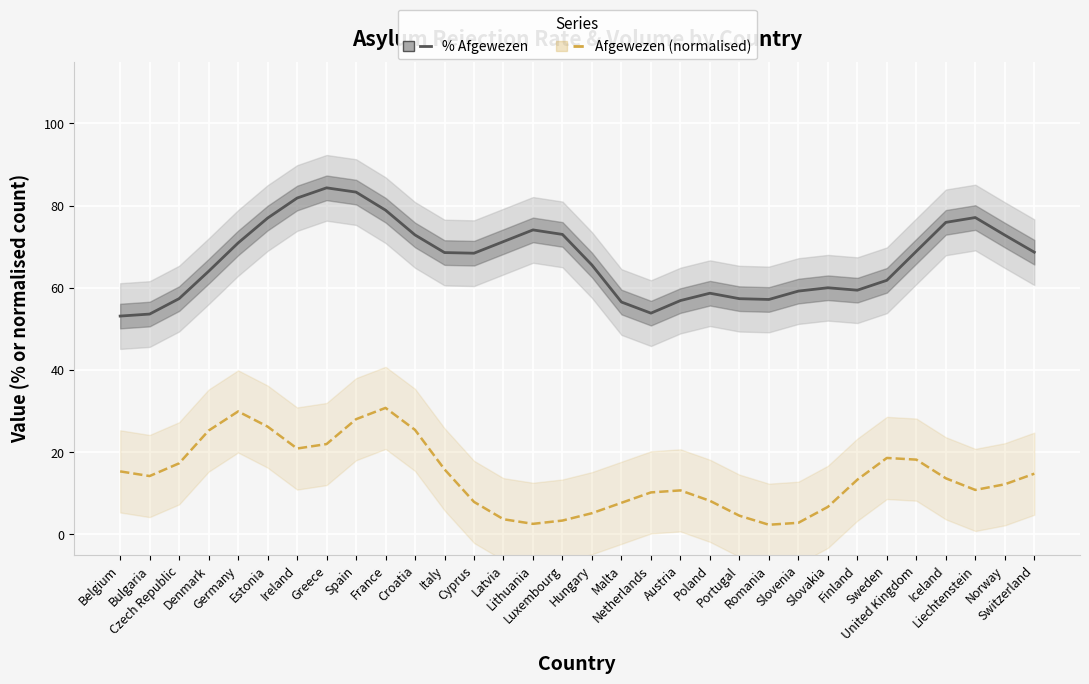

What is the value of the Afgewezen (normalised) point at the 10th from the left?

30.7